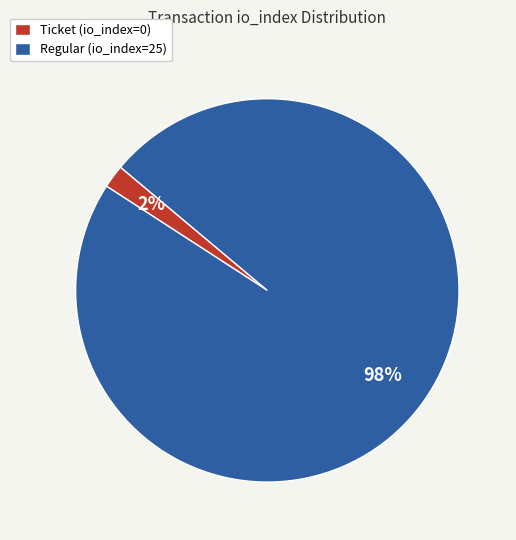

To the nearest percent, what is the difference between the largest and smallest slice percentages?

96%